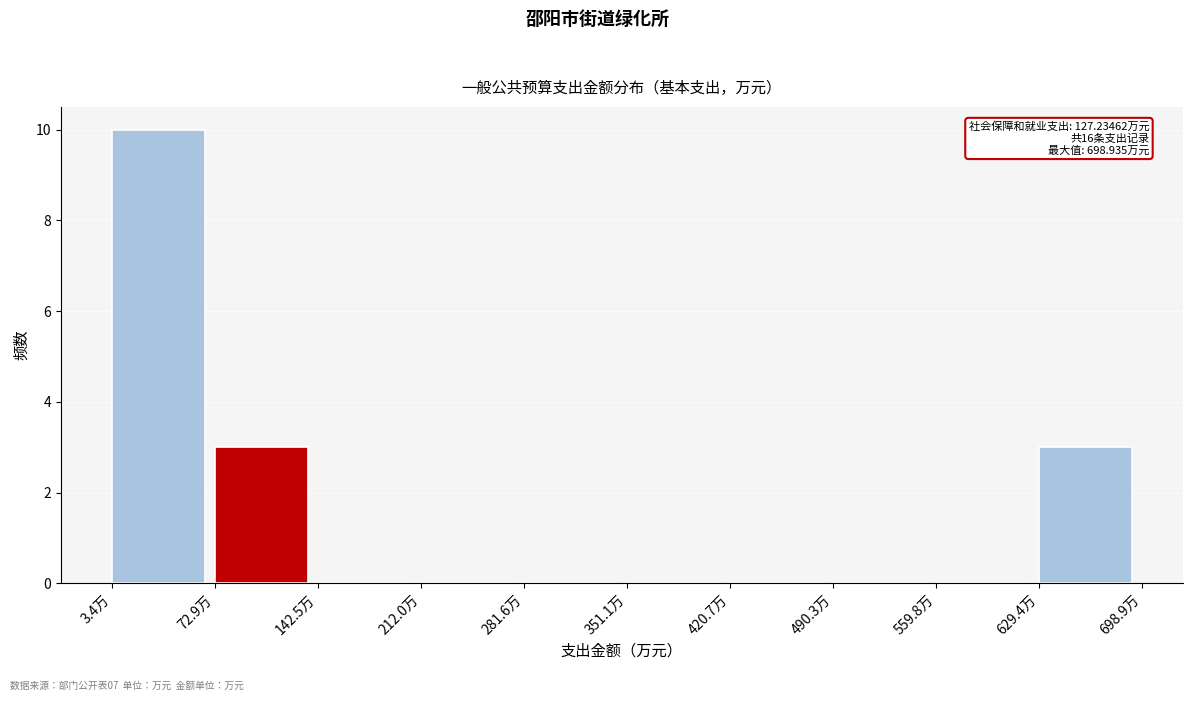

Over which range of the x-axis is the bar tallest?

0 to 70